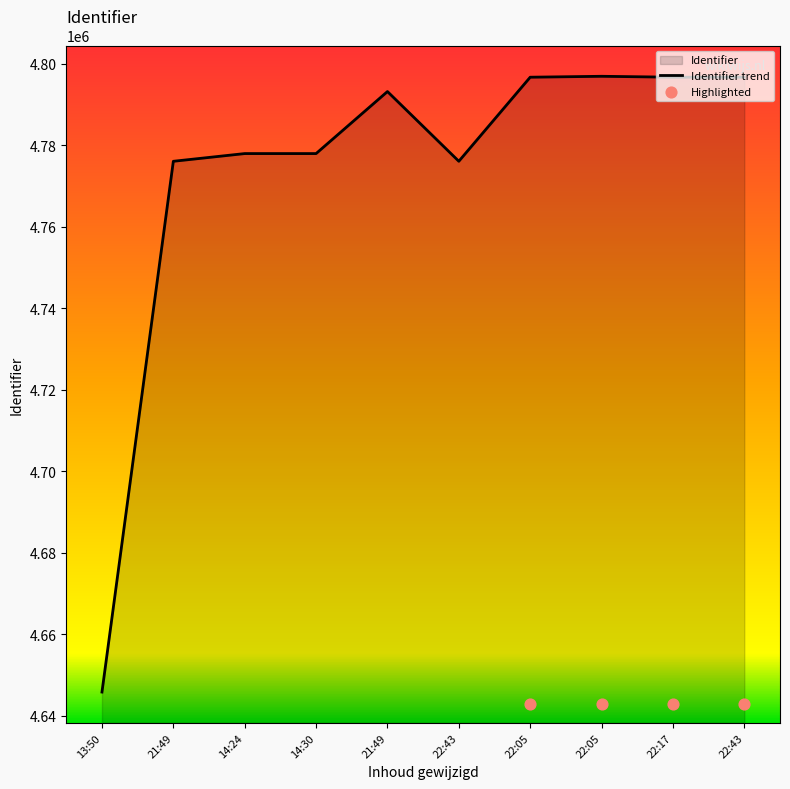

Between 22:05 and 21:49, which is larger?

22:05